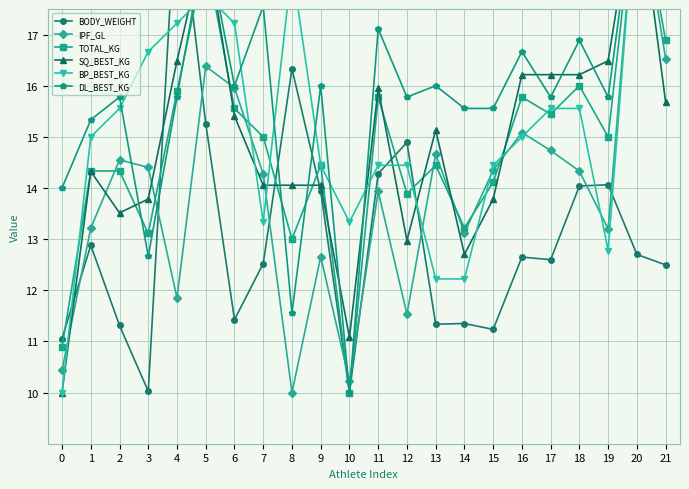

The TOTAL_KG series shows 14.1 at 15. True or false?

True